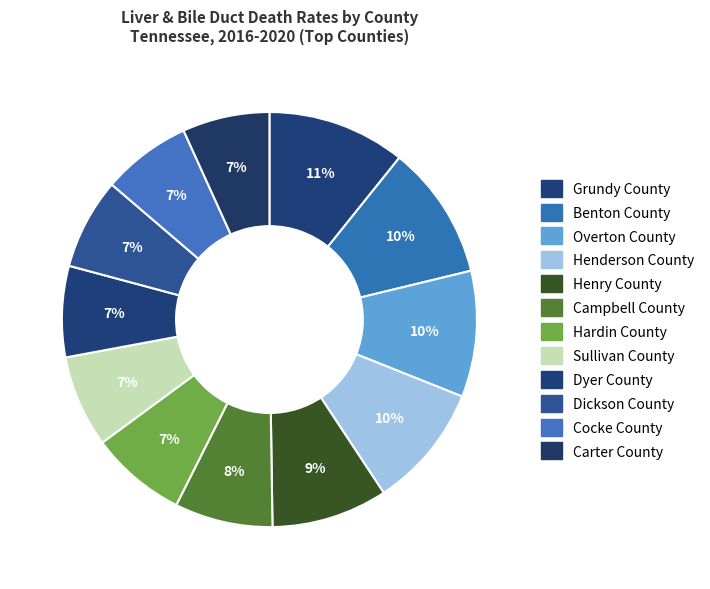

How many segments does this pie chart have?

12